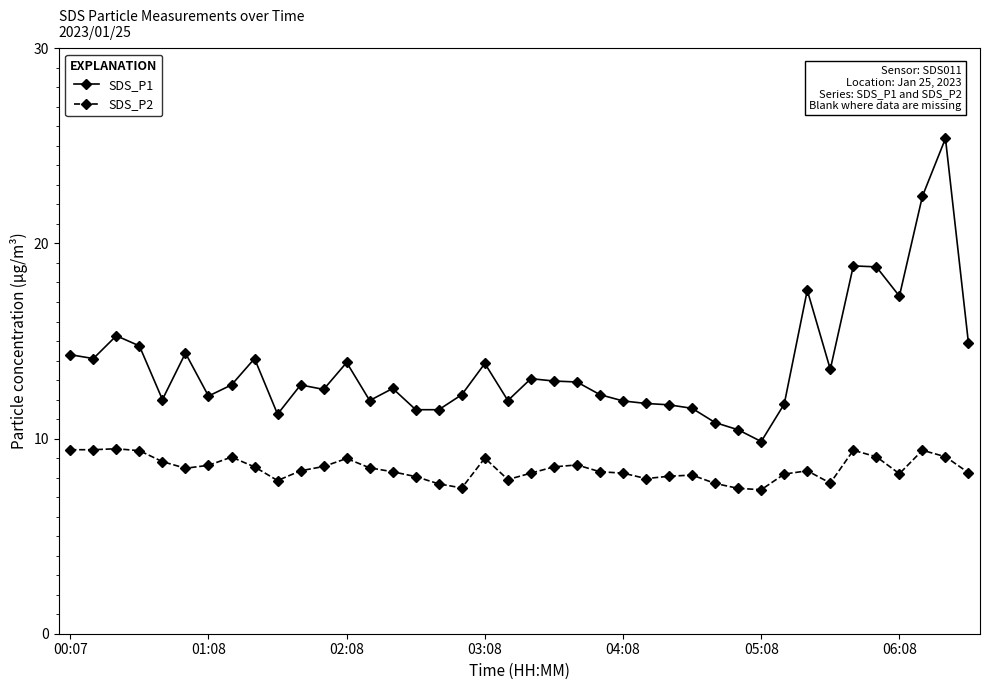

List the series in order of their peak value, highest first.

SDS_P1, SDS_P2